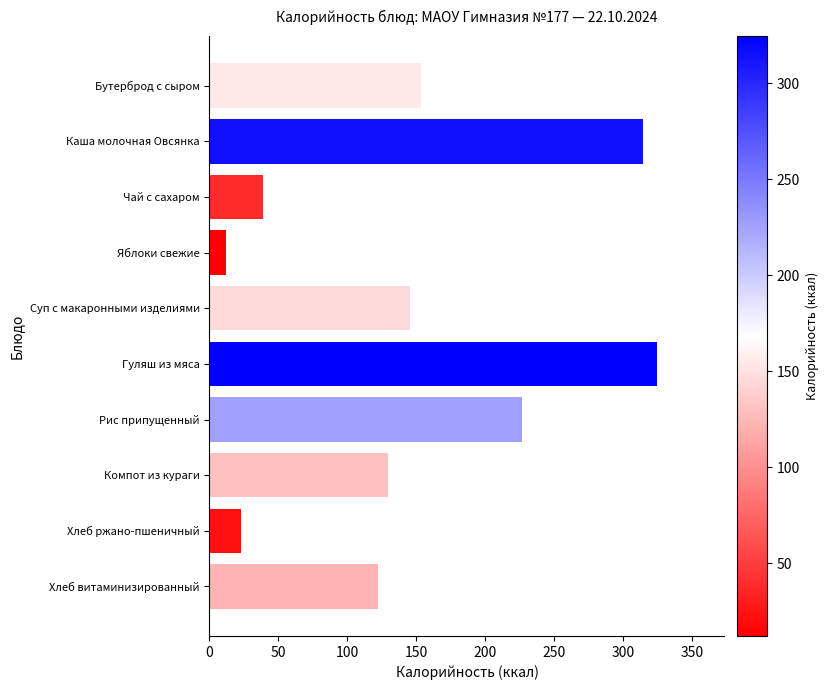

How many bars are there in total?

10